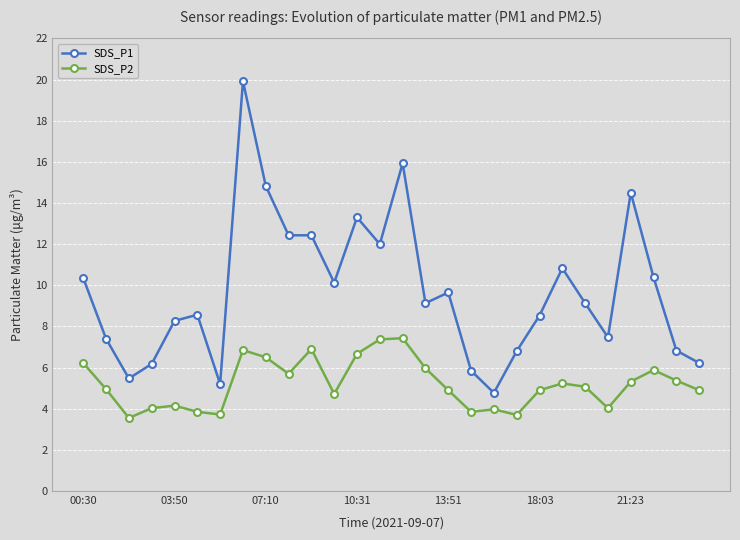

What is the maximum value for SDS_P2?

7.4